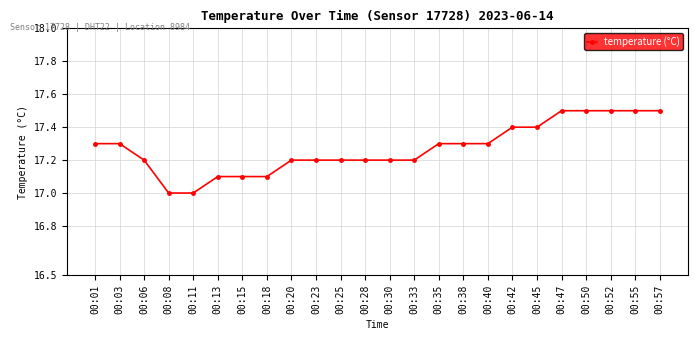

What is the sum of all values?

414.5